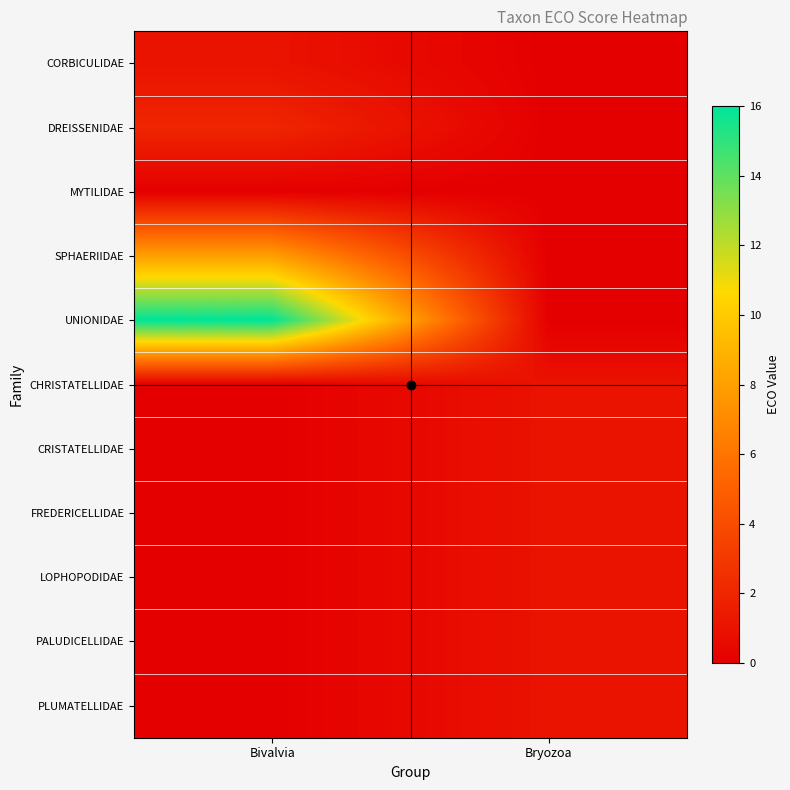

Rank the series at Bivalvia from lowest to highest value.

MYTILIDAE, CHRISTATELLIDAE, CRISTATELLIDAE, FREDERICELLIDAE, LOPHOPODIDAE, PALUDICELLIDAE, PLUMATELLIDAE, CORBICULIDAE, DREISSENIDAE, SPHAERIIDAE, UNIONIDAE